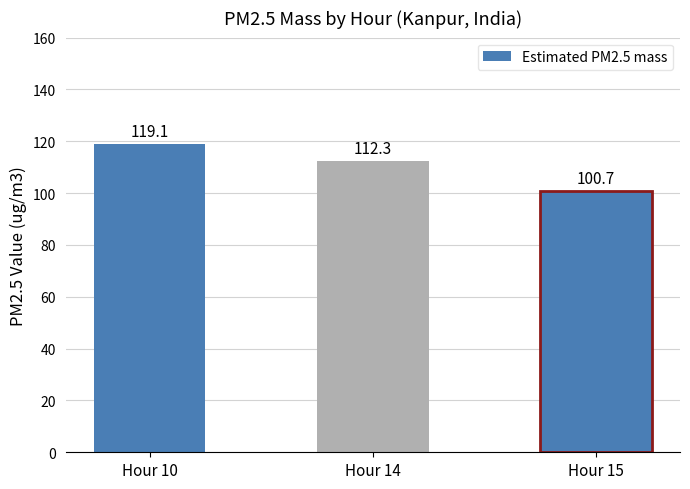

List the labels in order of value, largest first.

Hour 10, Hour 14, Hour 15